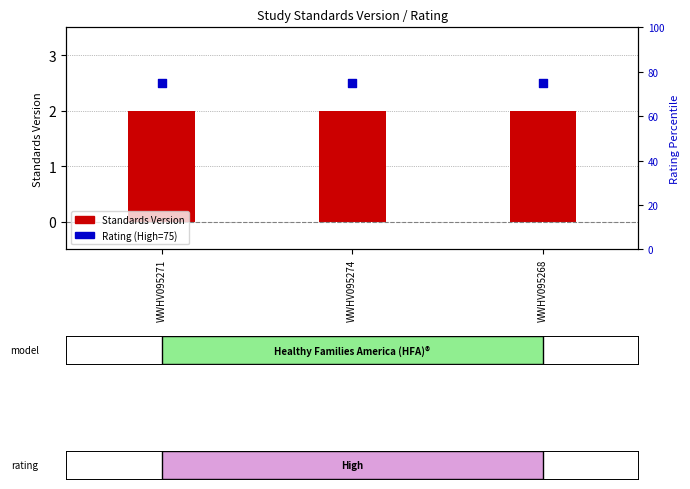

What are all the series names shown in the legend?

Standards Version, Rating (High=75)